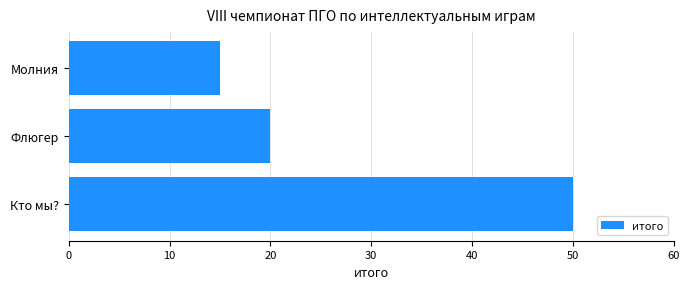

The value at Кто мы? is 50. True or false?

True